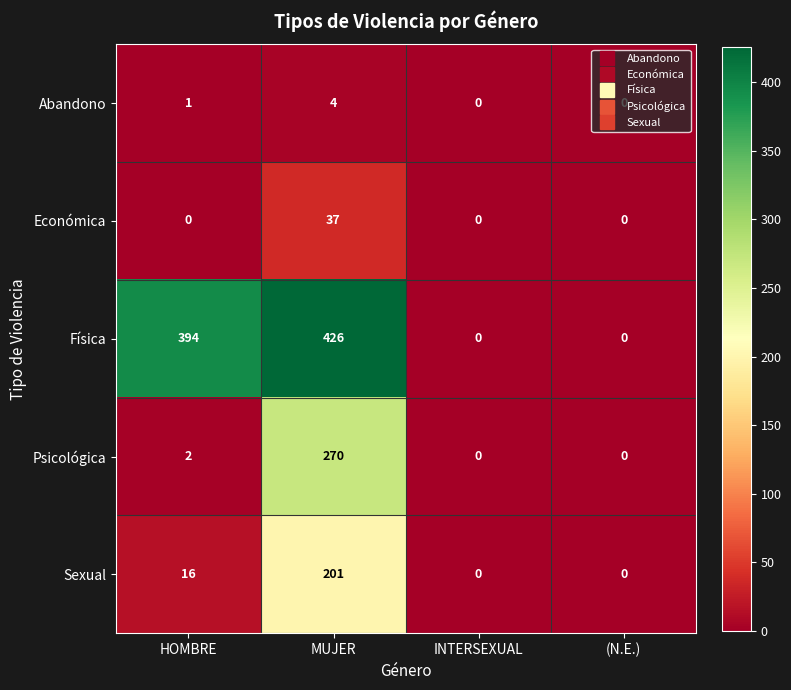

What is the sum of the Física values at (N.E.) and MUJER?

426